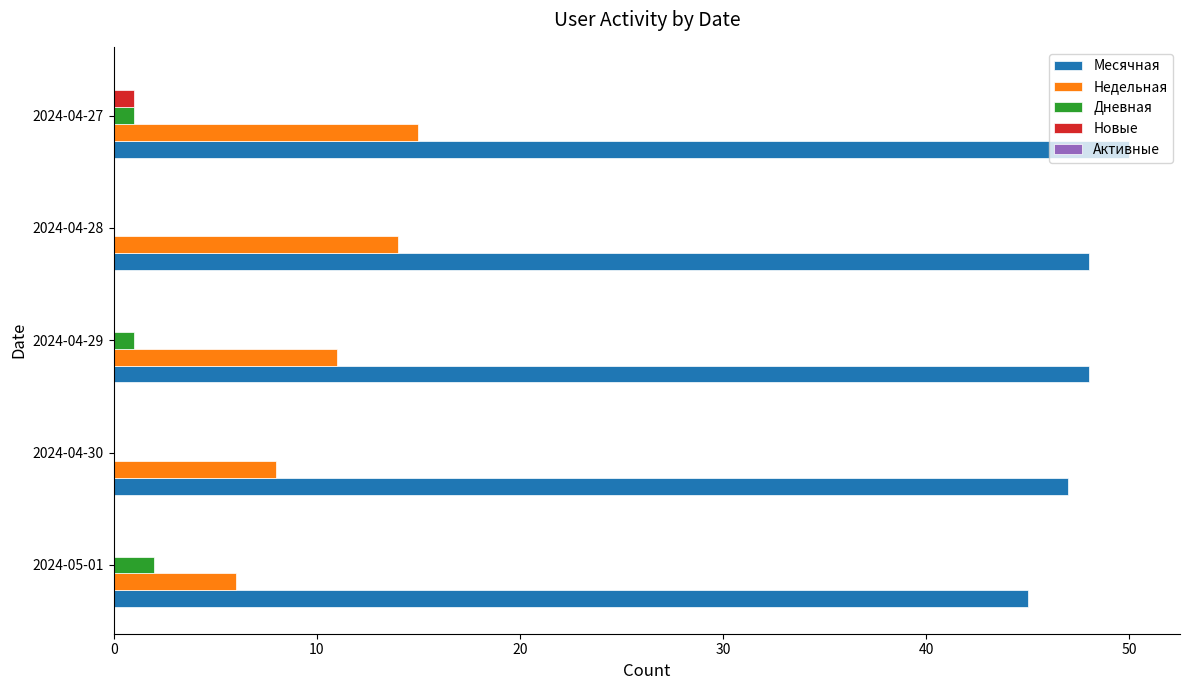

Between 2024-04-30 and 2024-04-28, which series saw the biggest shift?

Недельная